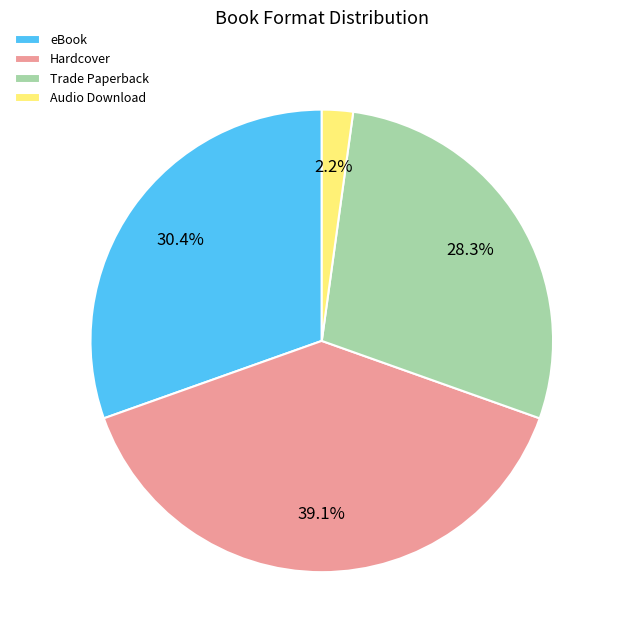

Is the sum of eBook and Trade Paperback greater than half?

Yes